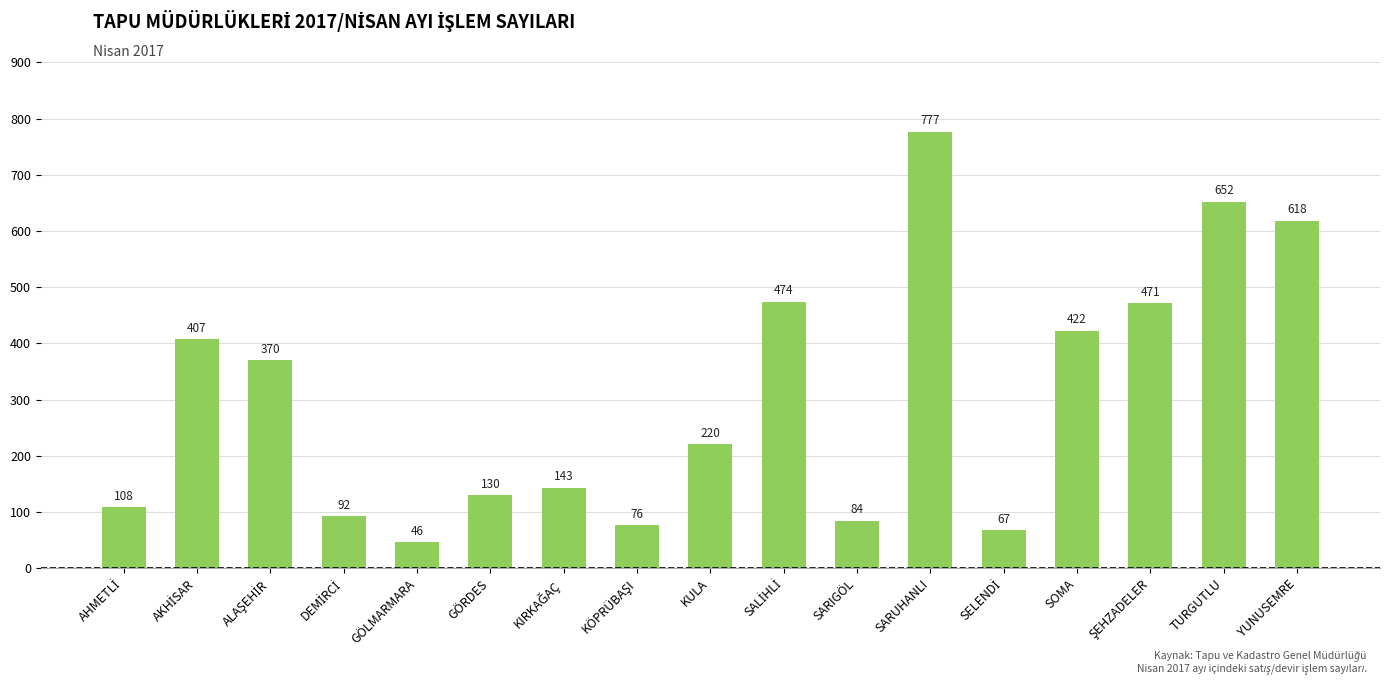

What is the maximum value shown in the chart?

777